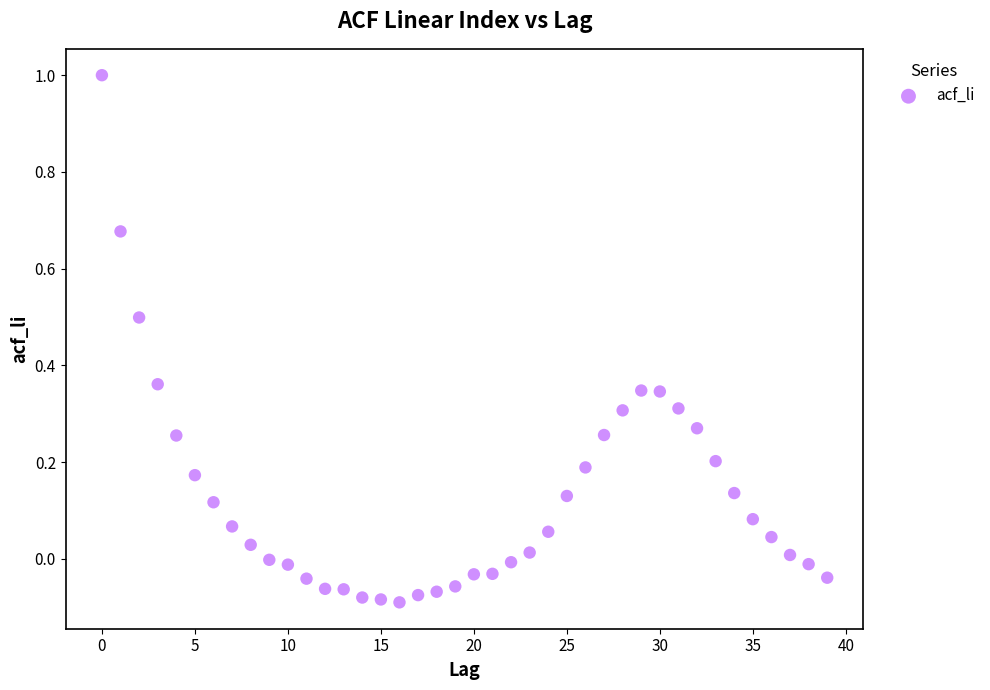

What is the range of Y values (max minus min)?

1.1